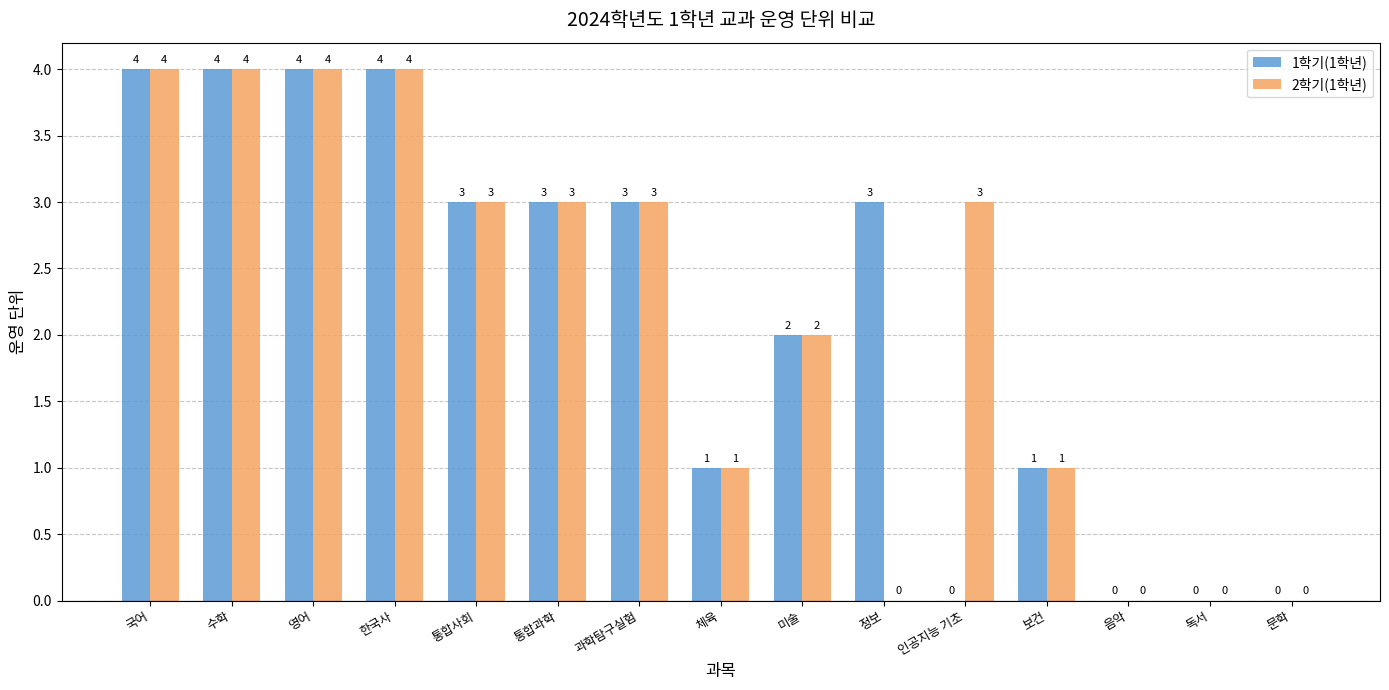

The 2학기(1학년) series shows 3 at 통합과학. True or false?

True